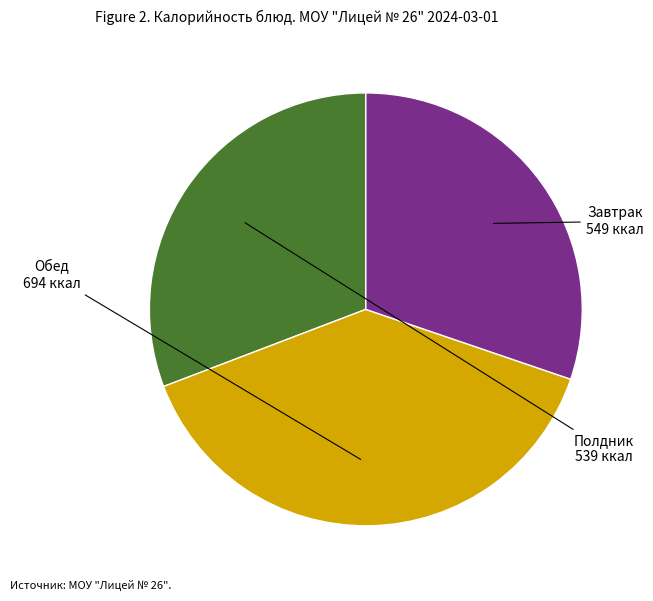

How many slices are in this pie chart?

3